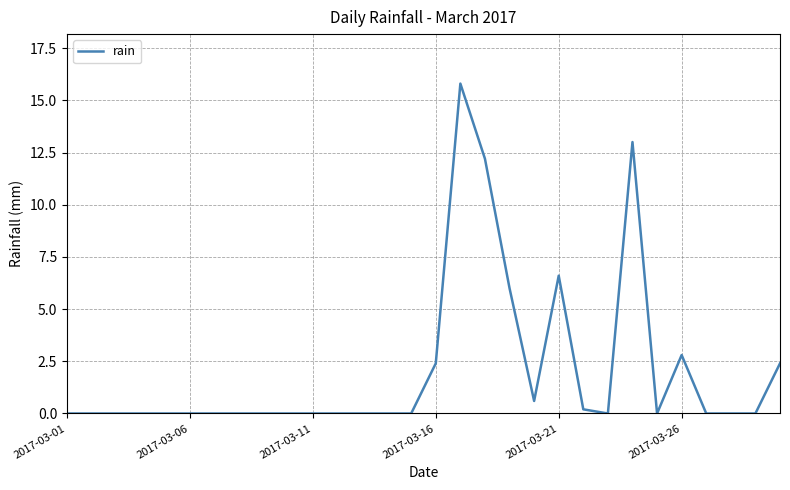

Reading left to right, what are all the values shown in this chart?

0.0	0.0	0.0	0.0	0.0	0.0	0.0	0.0	0.0	0.0	0.0	0.0	0.0	0.0	0.0	2.4	15.8	12.2	6.0	0.6	6.6	0.2	0.0	13.0	0.0	2.8	0.0	0.0	0.0	2.4